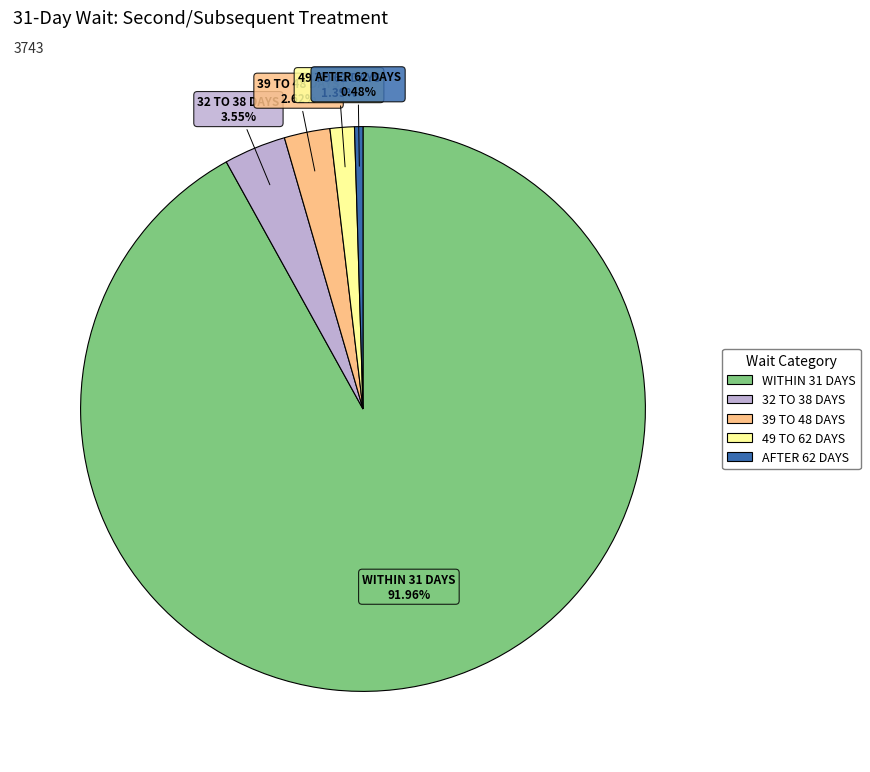

What is the majority slice?

WITHIN 31 DAYS